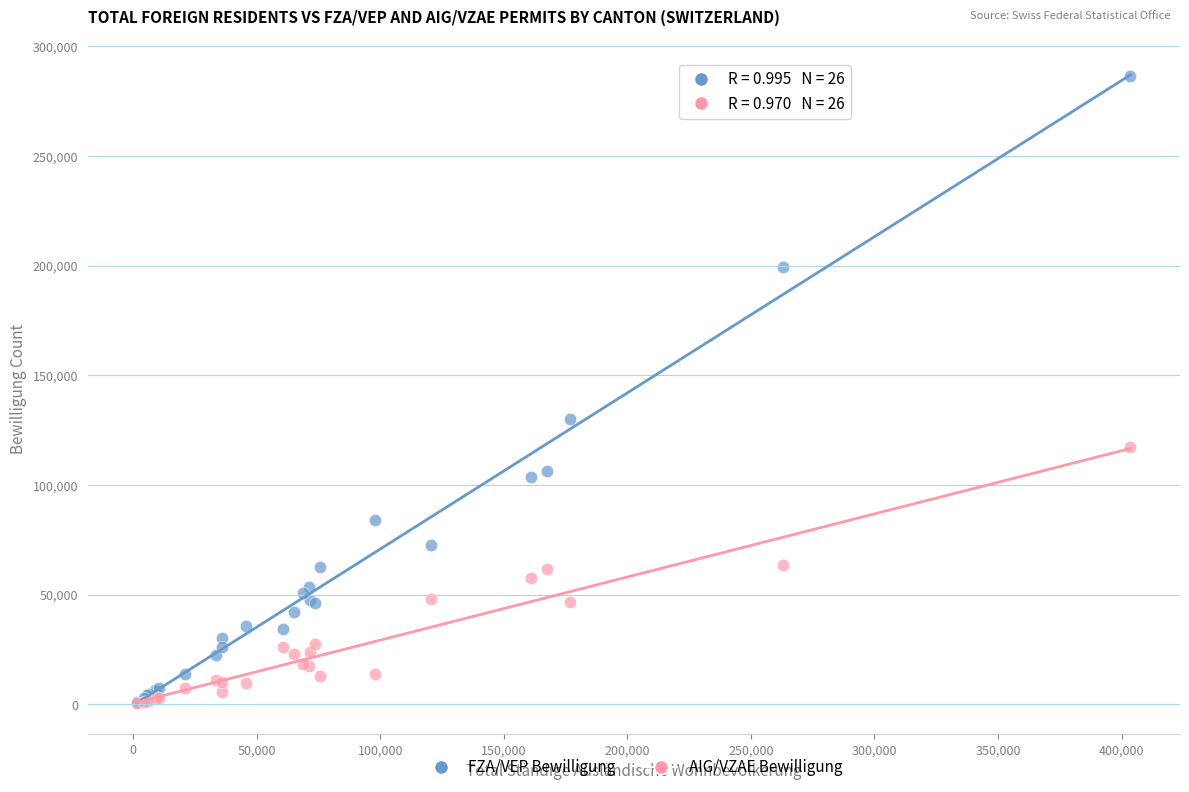

In the FZA/VEP Bewilligung series, what Y value is closest to 143784?

129915